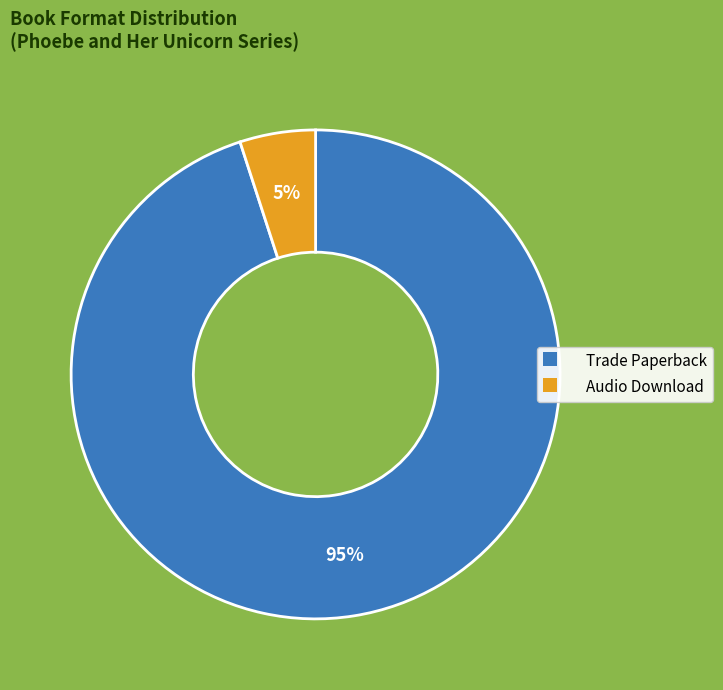

True or false: Trade Paperback accounts for 95% of the total.

True